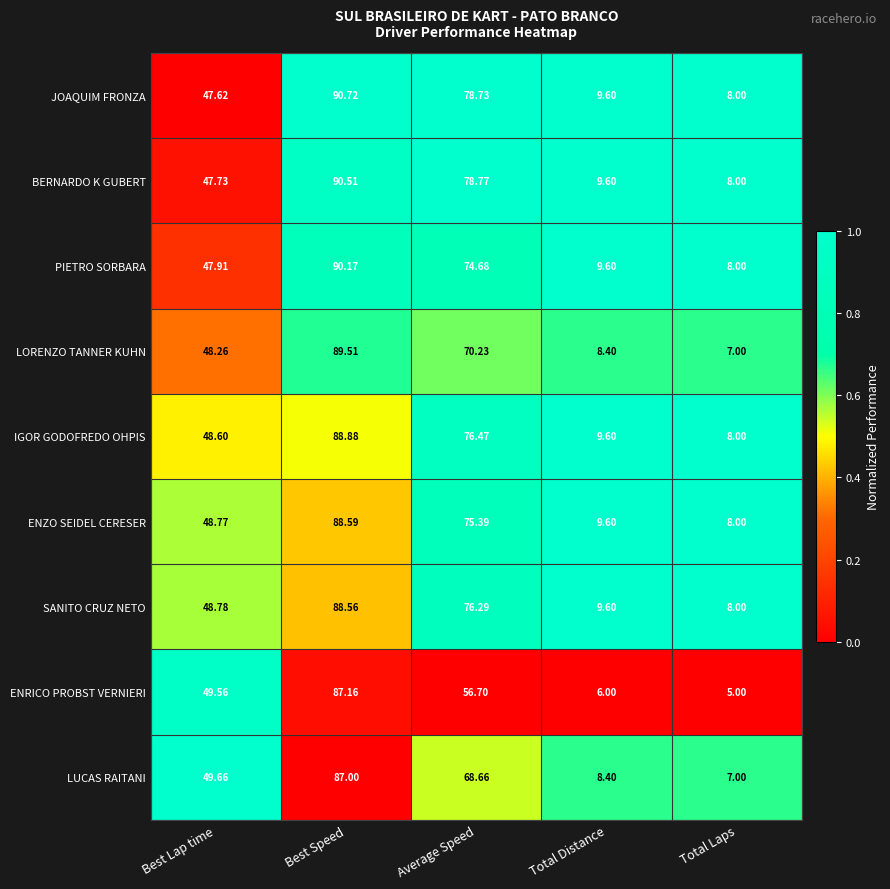

Which category has the lowest value across all series?

Total Laps